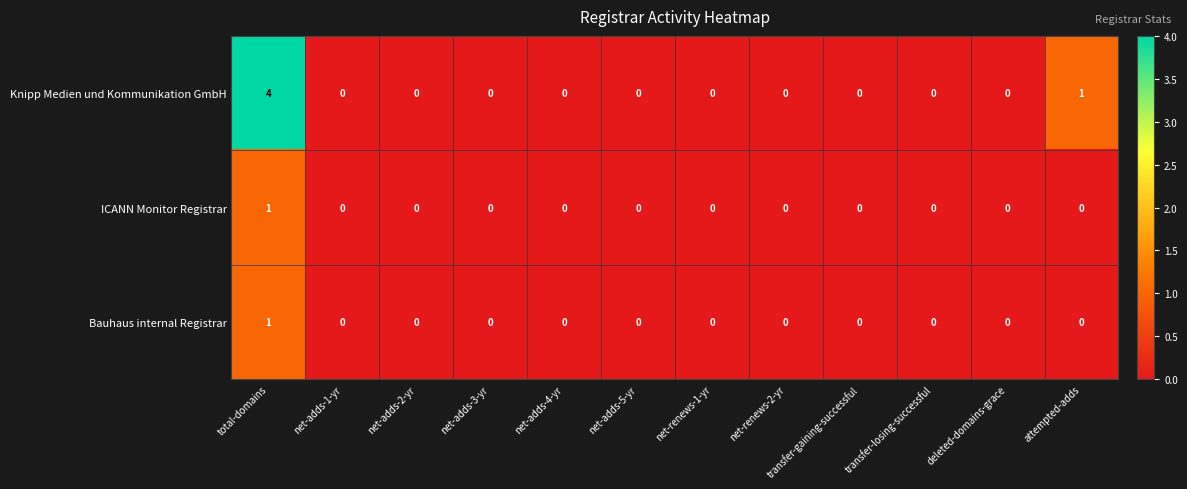

True or false: ICANN Monitor Registrar has a value of 0 at net-adds-3-yr.

True